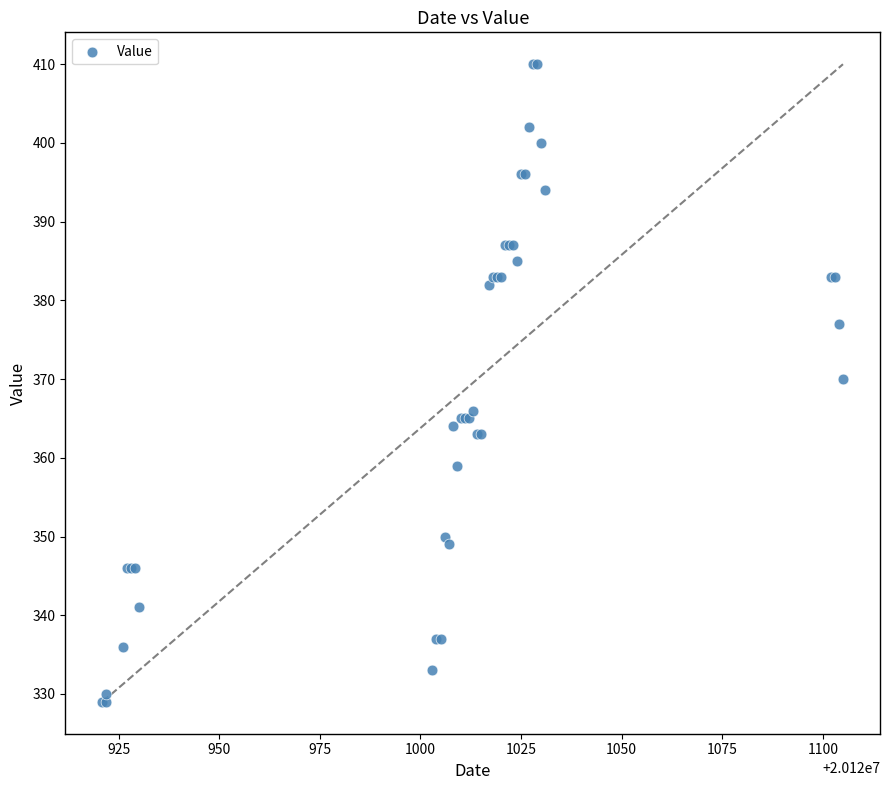

What Y value in the scatter plot is closest to 369?

370